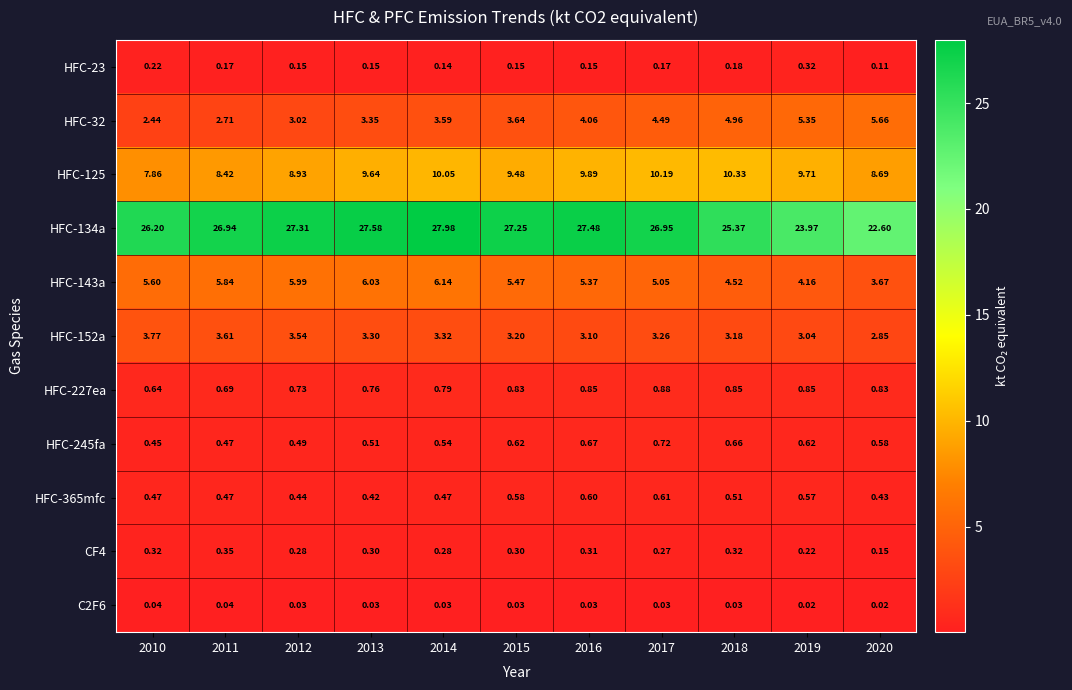

Is the value of CF4 at 2015 greater than the value of HFC-143a at 2013?

No